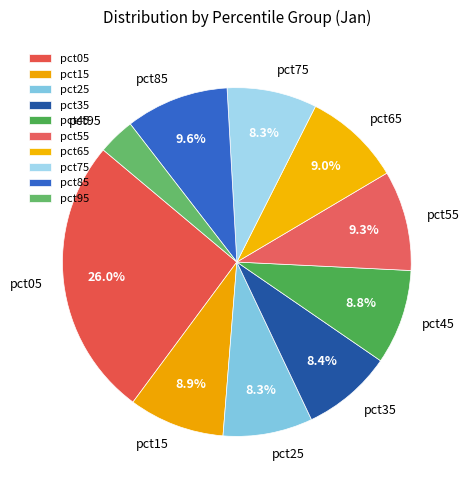

To the nearest percent, what percentage of the pie is pct65?

9%